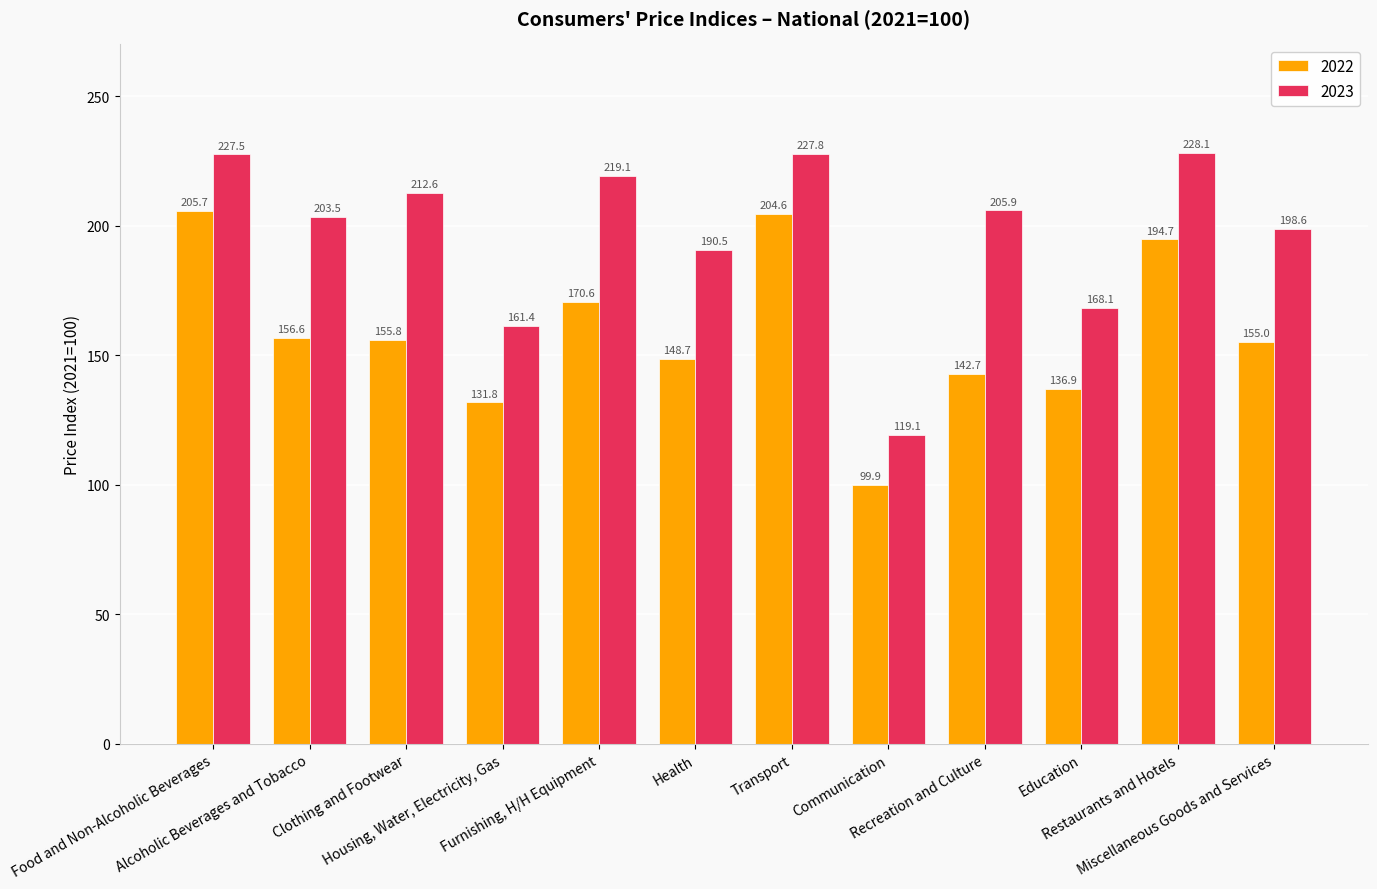

How many data points does each series have?

12